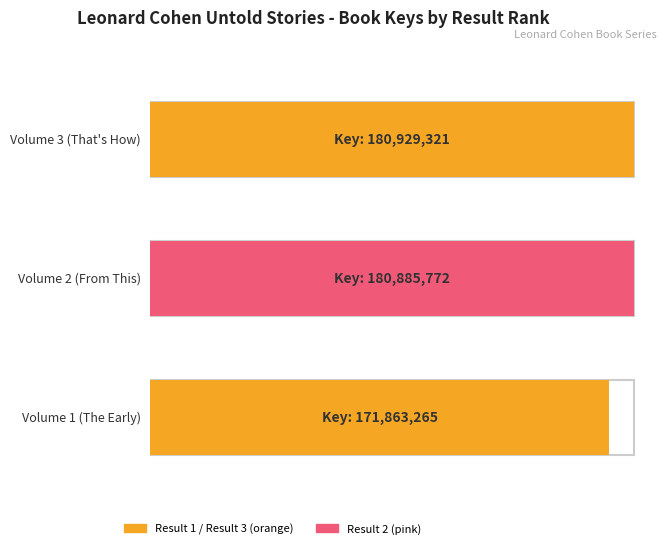

The value of Key at Volume 2 (From This) is 180885772. True or false?

True